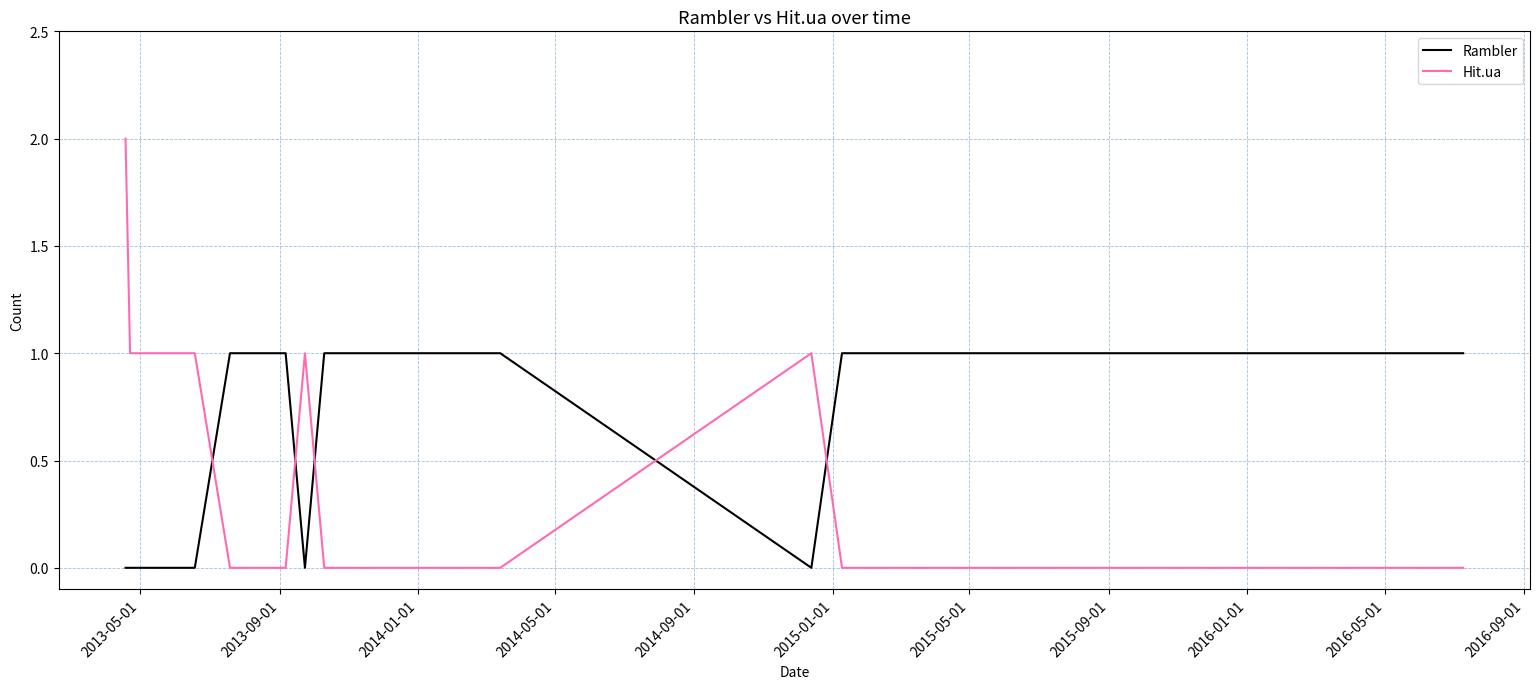

Rank the series by their maximum value, from lowest to highest.

Rambler, Hit.ua